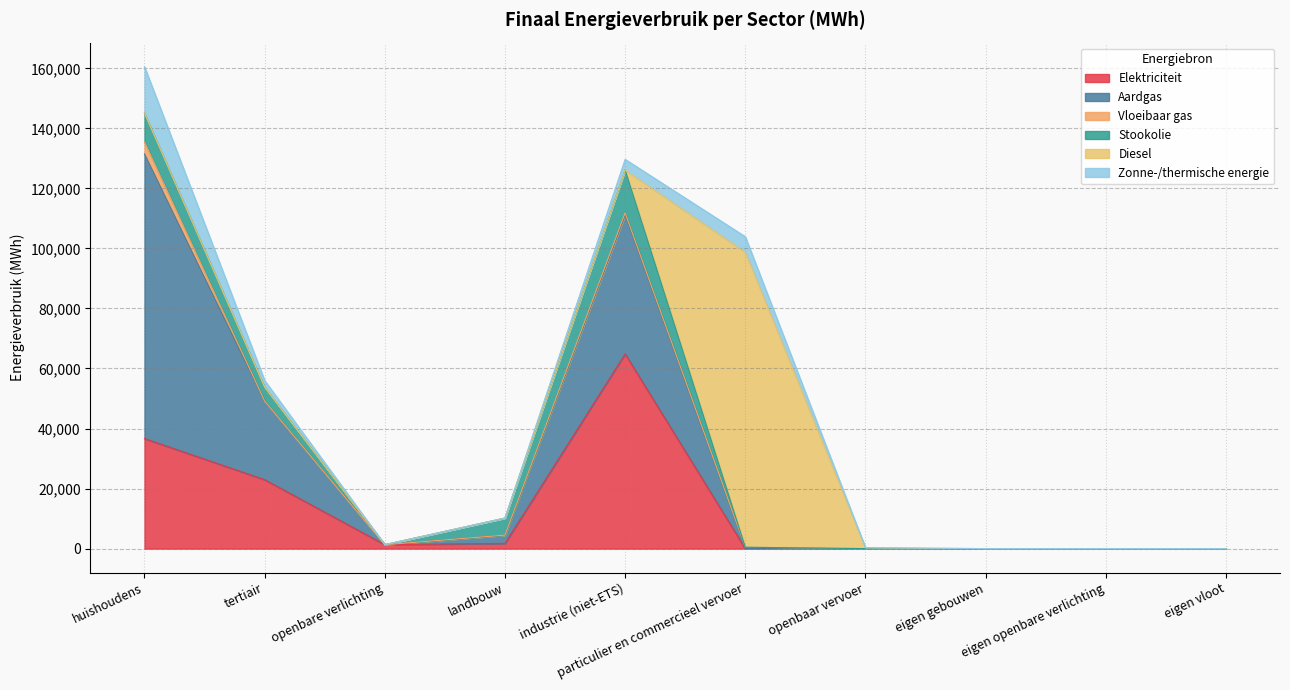

The Aardgas series shows 25993.1 at tertiair. True or false?

True